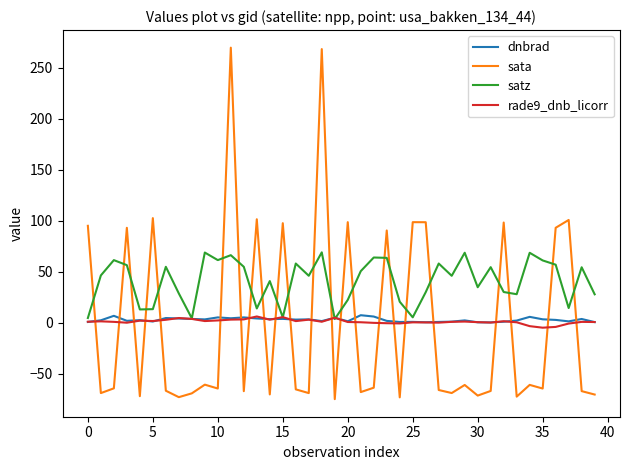

Does the chart display data point markers on the line(s)?

No